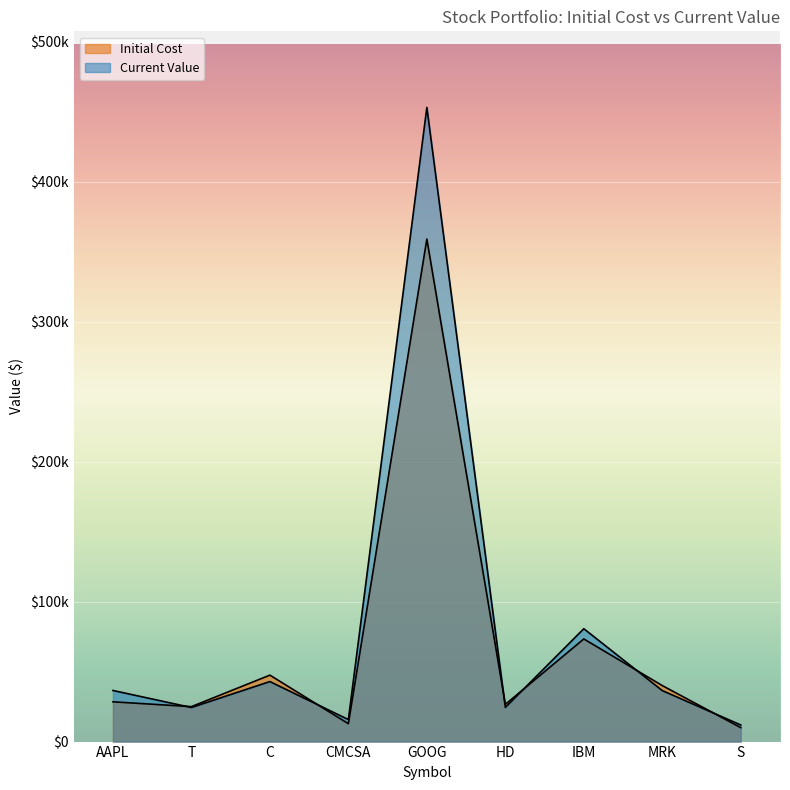

What is the sum of the Current Value values at CMCSA and AAPL?

52243.8